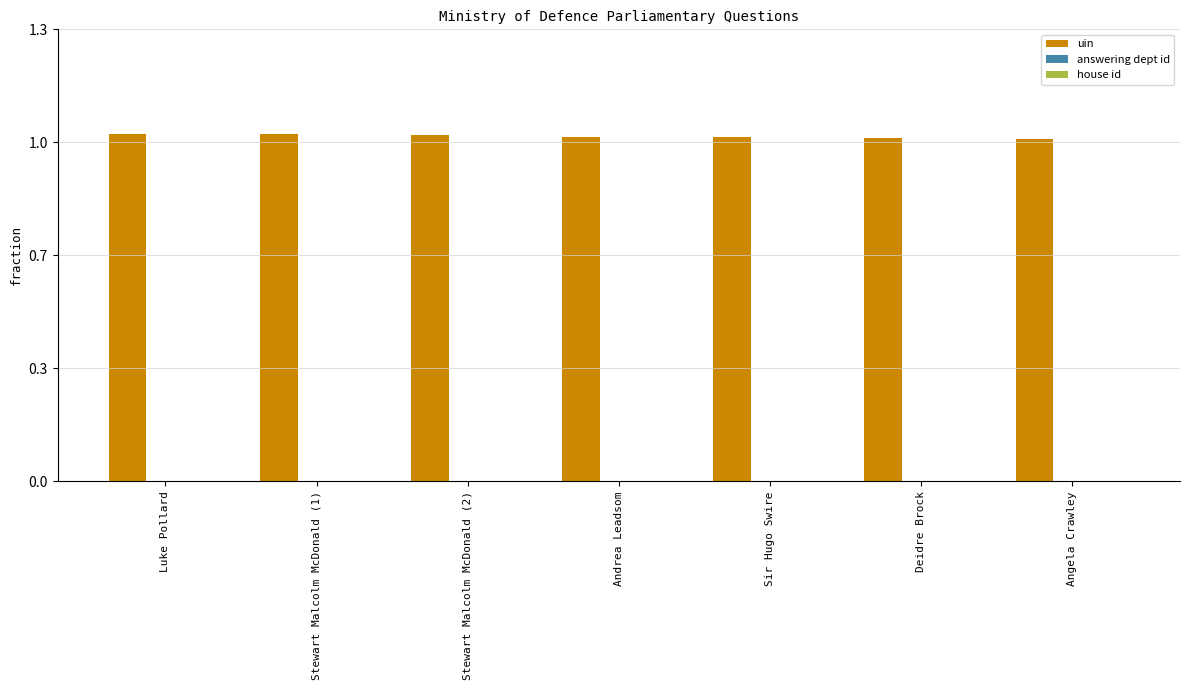

Which has a higher value, Angela Crawley or Stewart Malcolm McDonald (1)?

Stewart Malcolm McDonald (1)